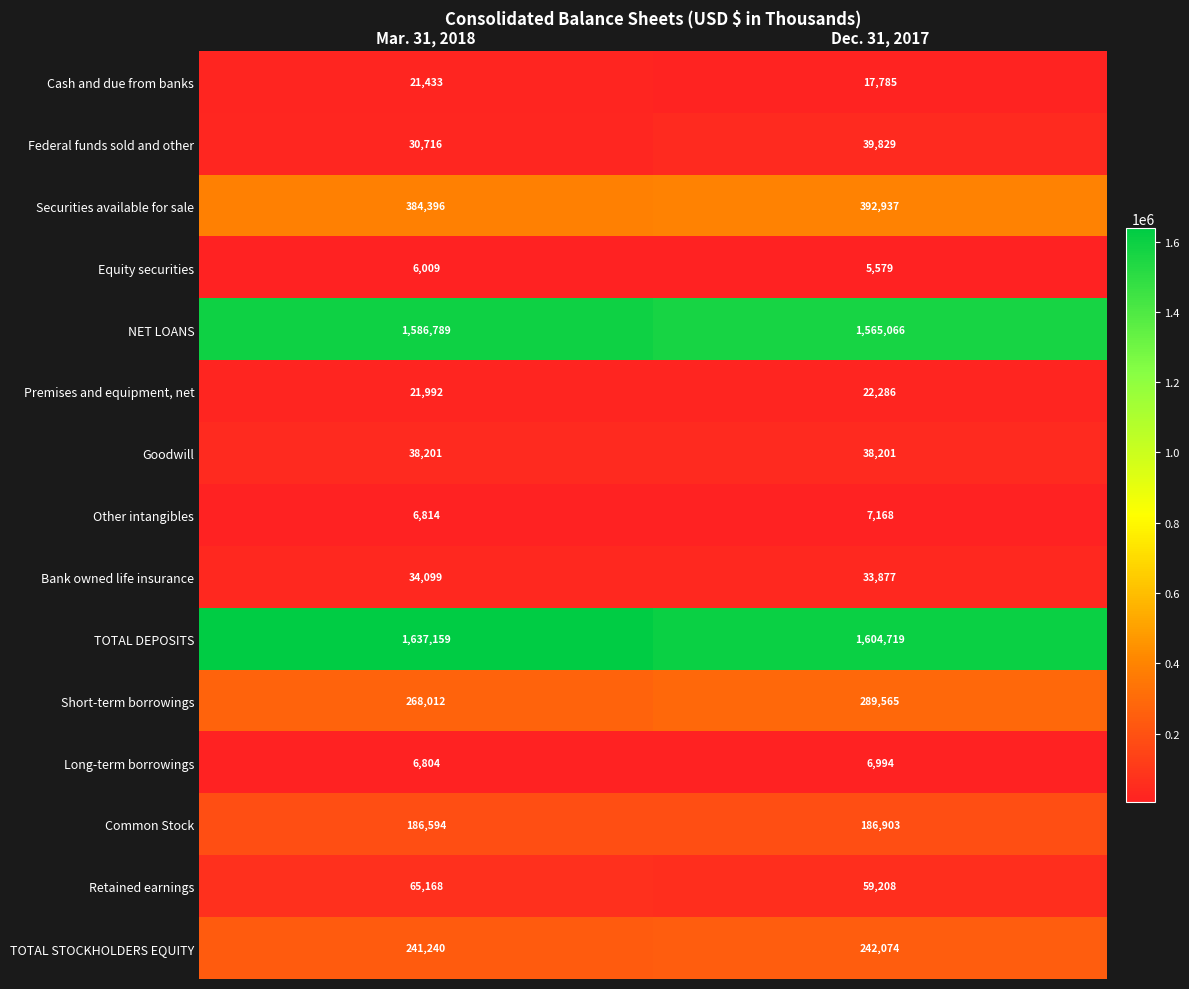

What is the difference between the Federal funds sold and other values at Mar. 31, 2018 and Dec. 31, 2017?

9113